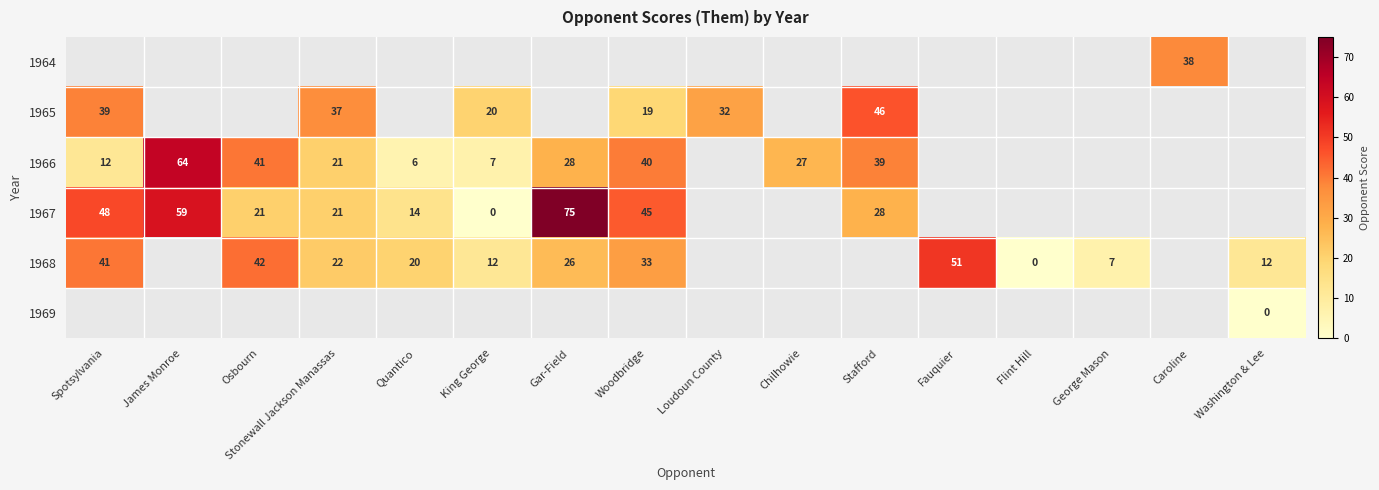

How many data points does each series have?

16